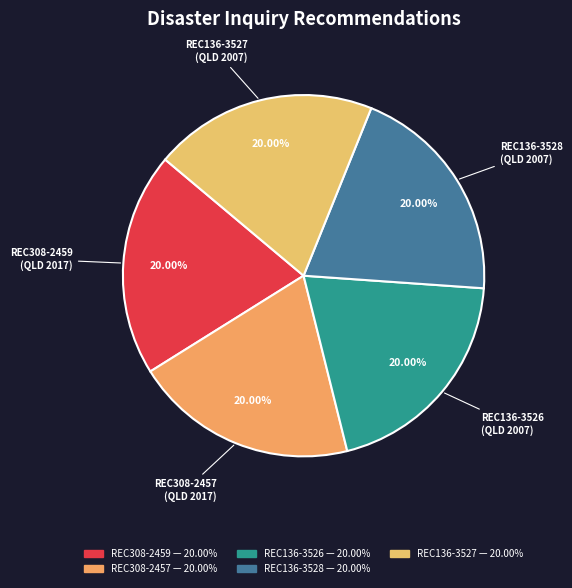

The REC308-2459 slice represents 20% of the pie. True or false?

True